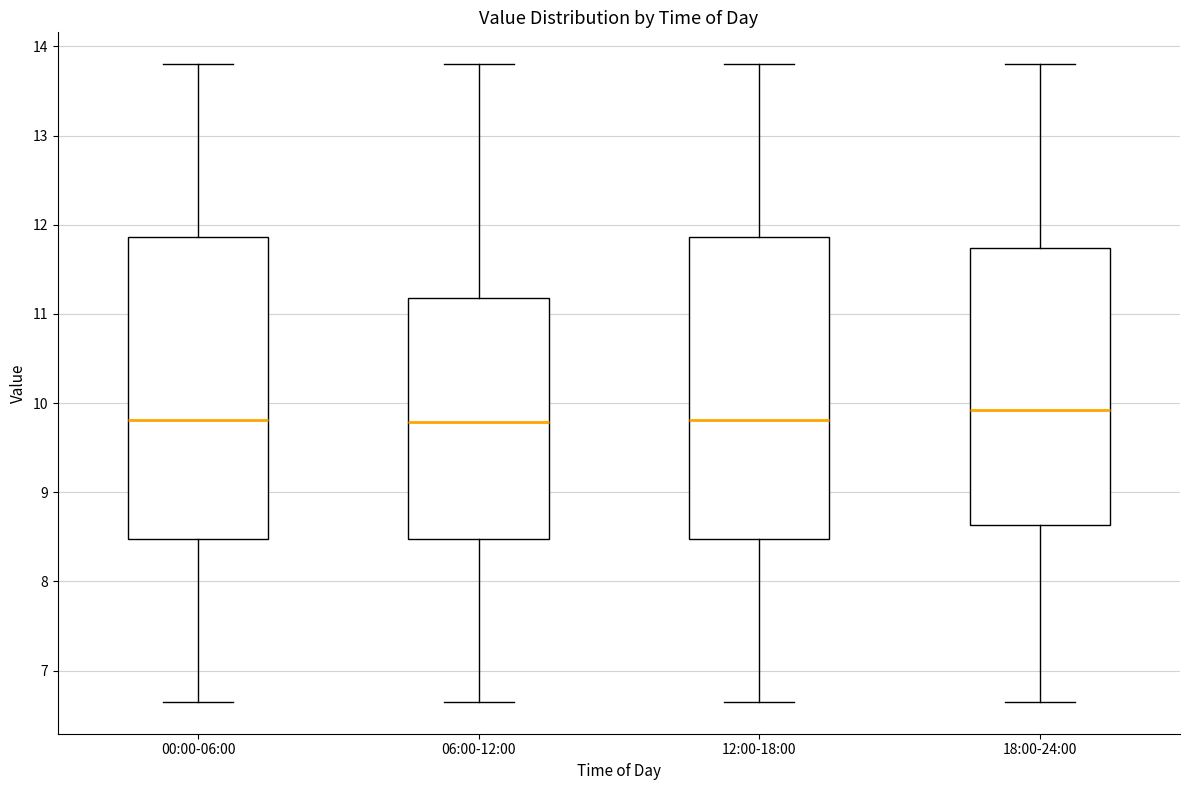

Which box has the highest median line?

18:00-24:00